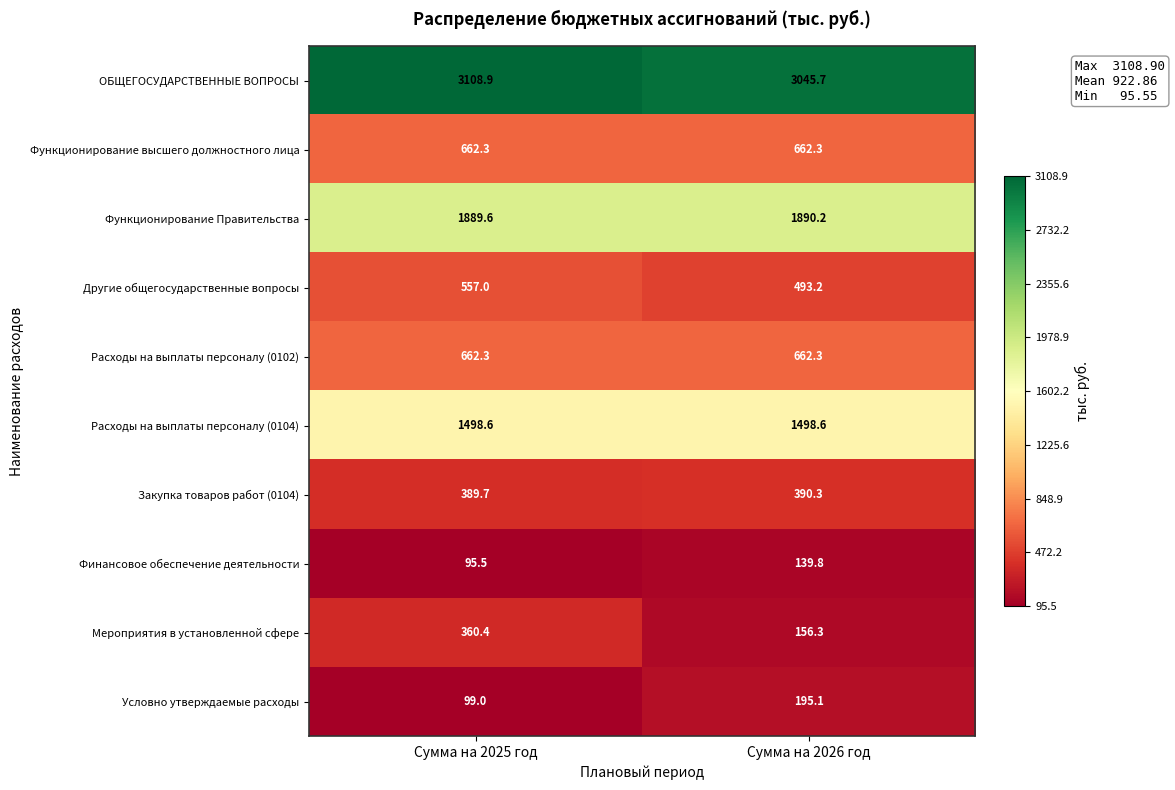

Which series has the largest range (max minus min)?

Мероприятия в установленной сфере